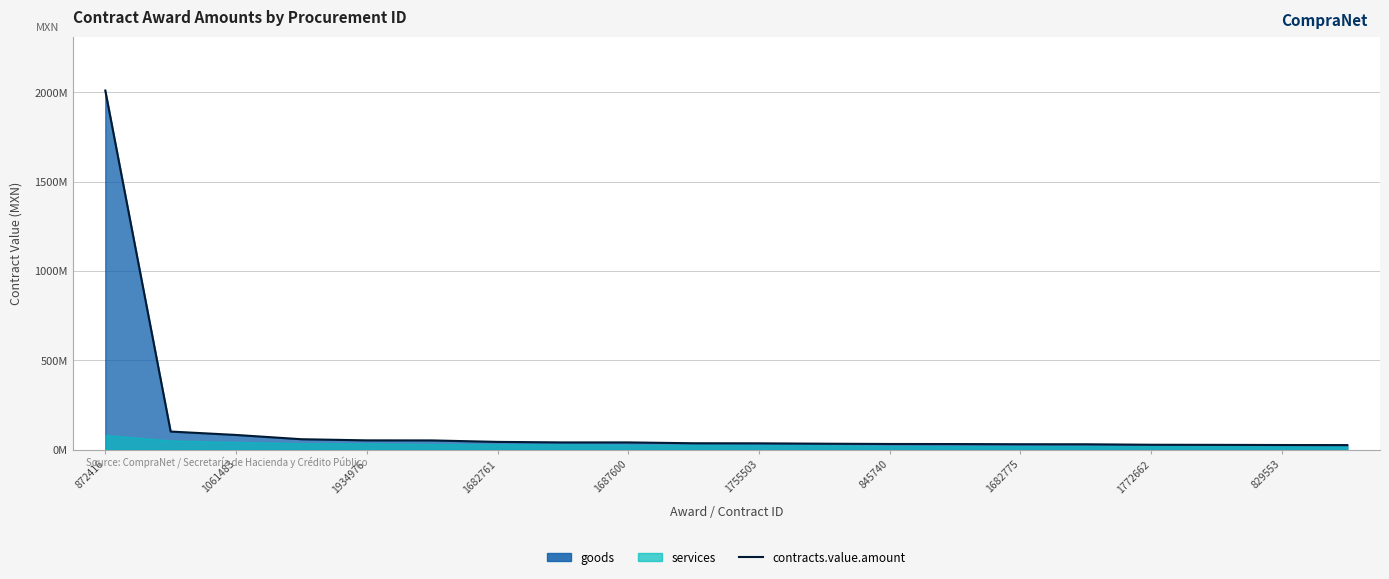

Reading right to left, extract all data points from this chart.

26094143.0	26609640.0	27438411.0	28078980.5	30711926.0	30987839.0	32005122.8	32395035.2	33947311.2	36007519.7	36445675.6	41160744.0	41160744.0	44090551.0	52305388.6	52632188.7	59016437.5	82900509.1	102002926.5	2010715385.0